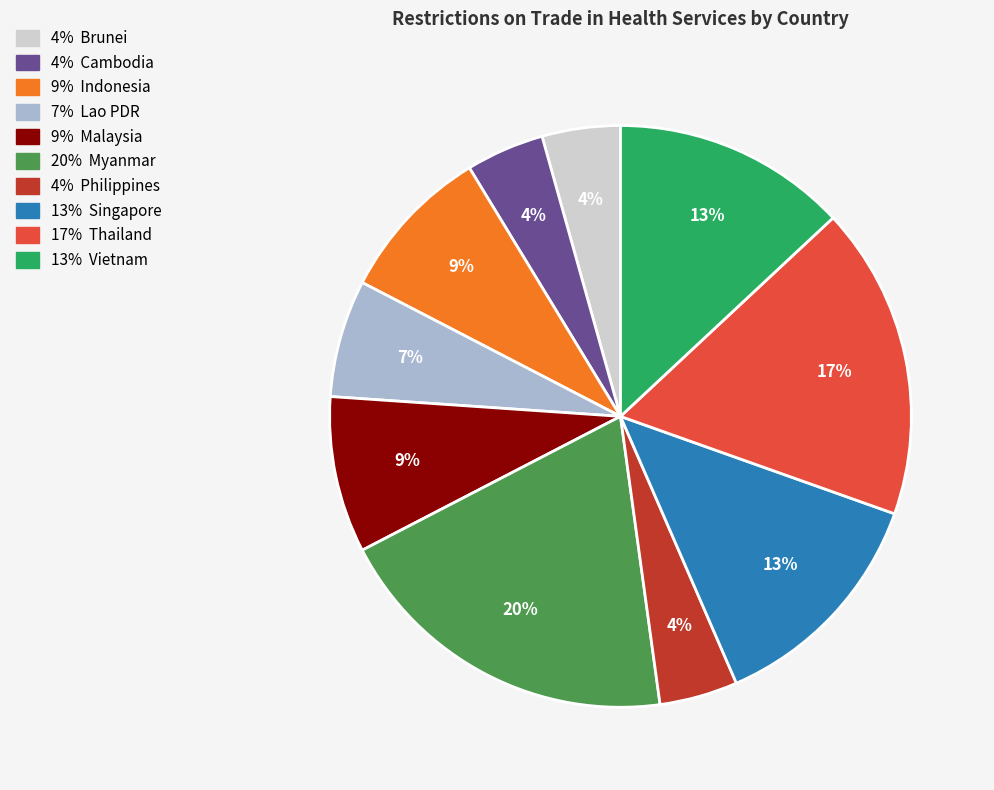

Does any single category account for the majority?

No